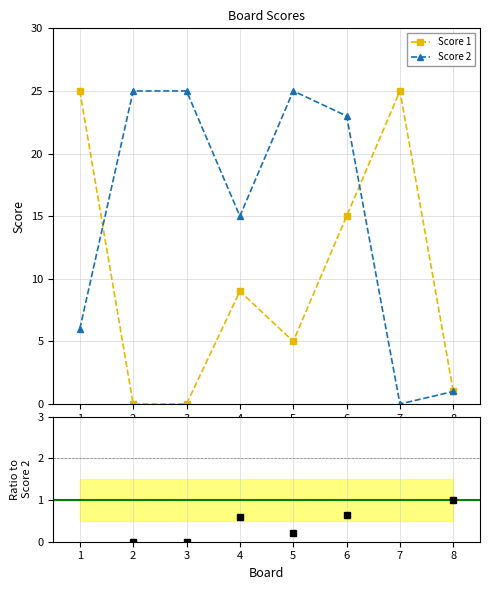

Is it true that Score 2 equals 23 at 6?

True